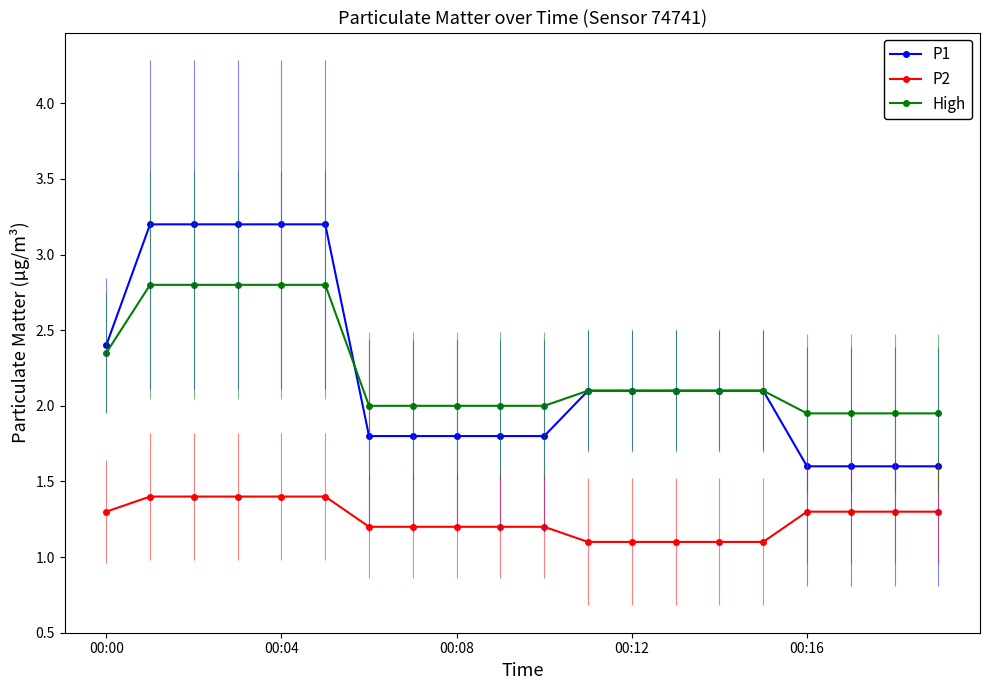

Count the number of categories in the chart.

20